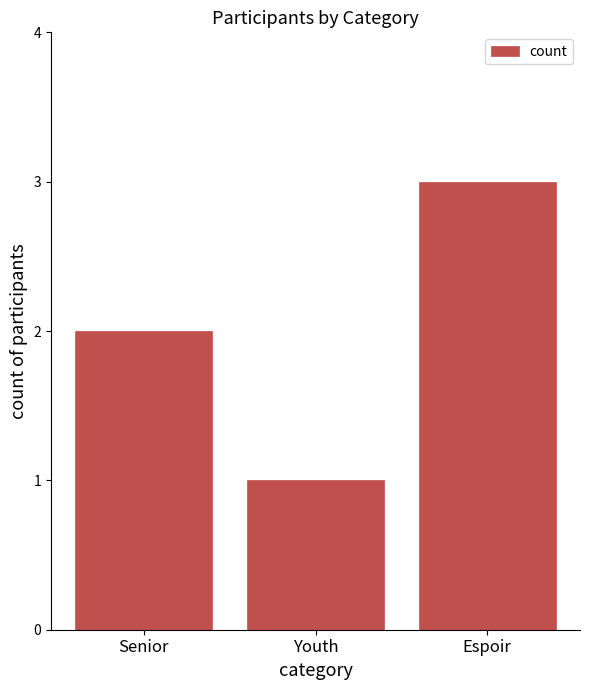

What is the difference between the maximum and minimum values?

2